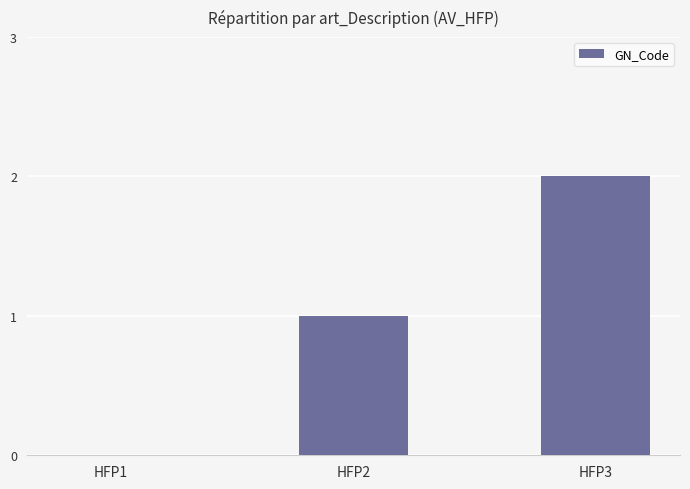

Which has a higher value, HFP1 or HFP2?

HFP2